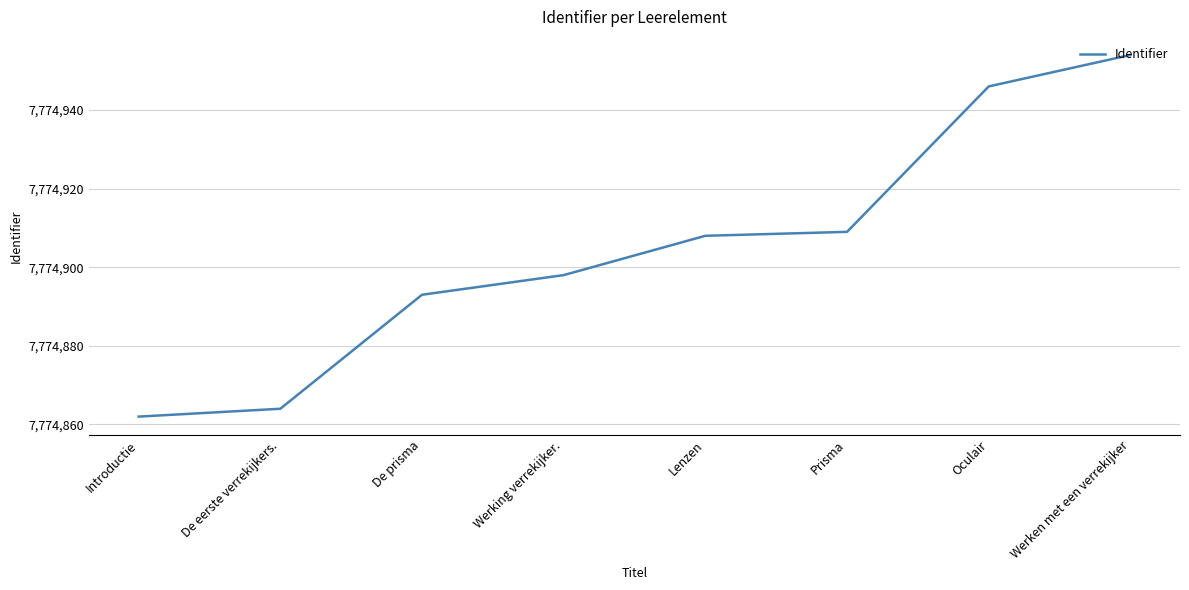

Which category has the highest value across all series?

Werken met een verrekijker